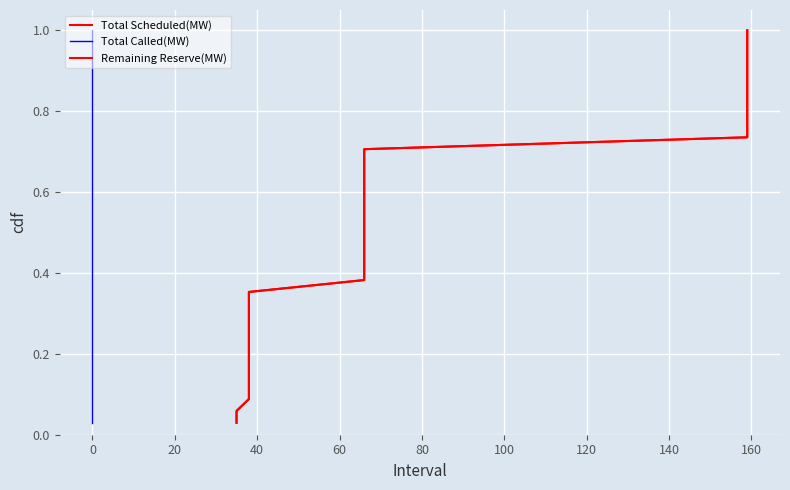

At how many categories does at least one series exceed 0?

34